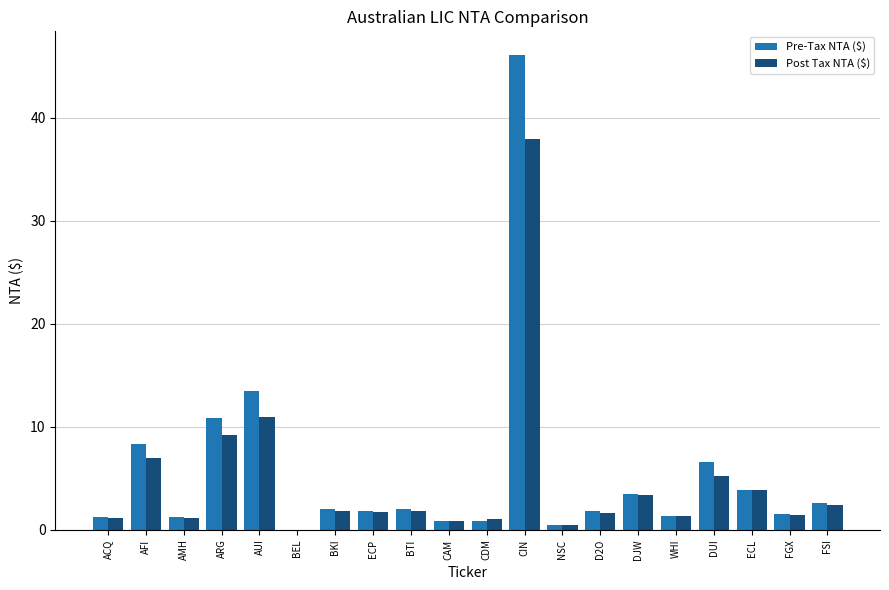

Read the Post Tax NTA ($) value at AUI.

10.9